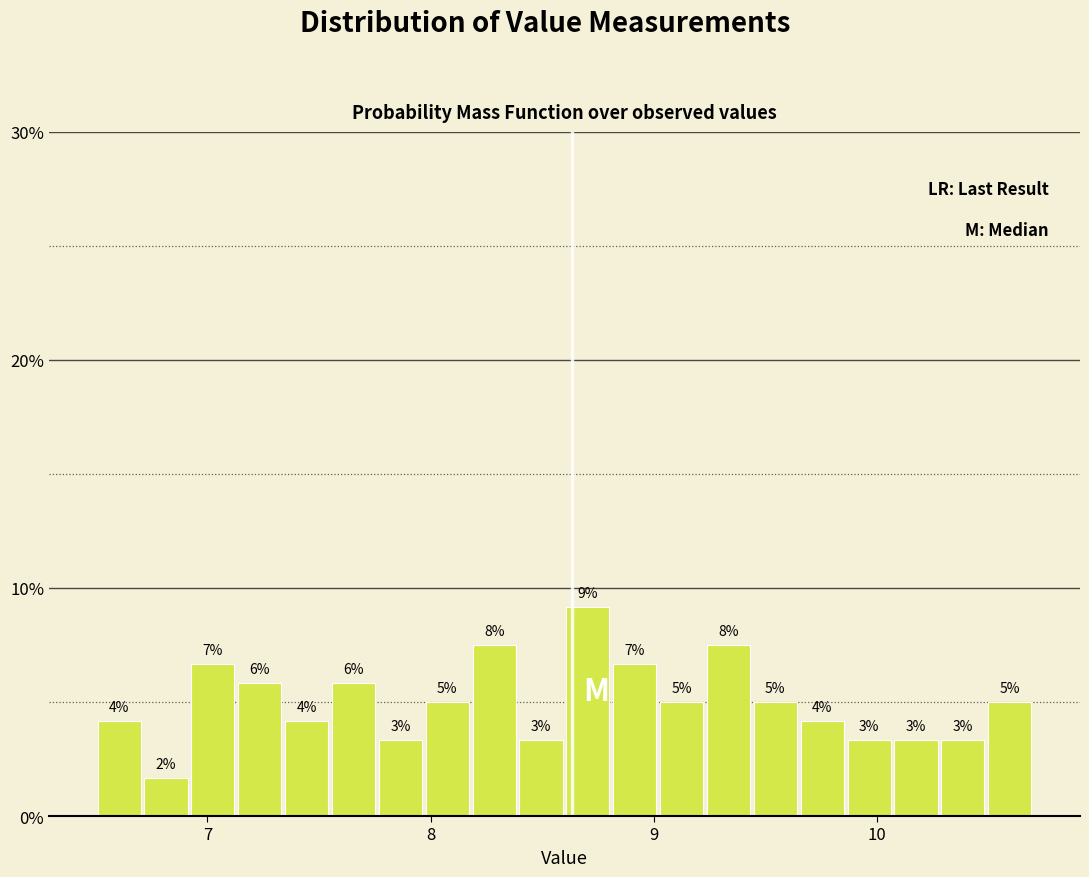

Around what value on the x-axis is the tallest bar? Give the approximate position of its centre, as read against the axis.

8.7